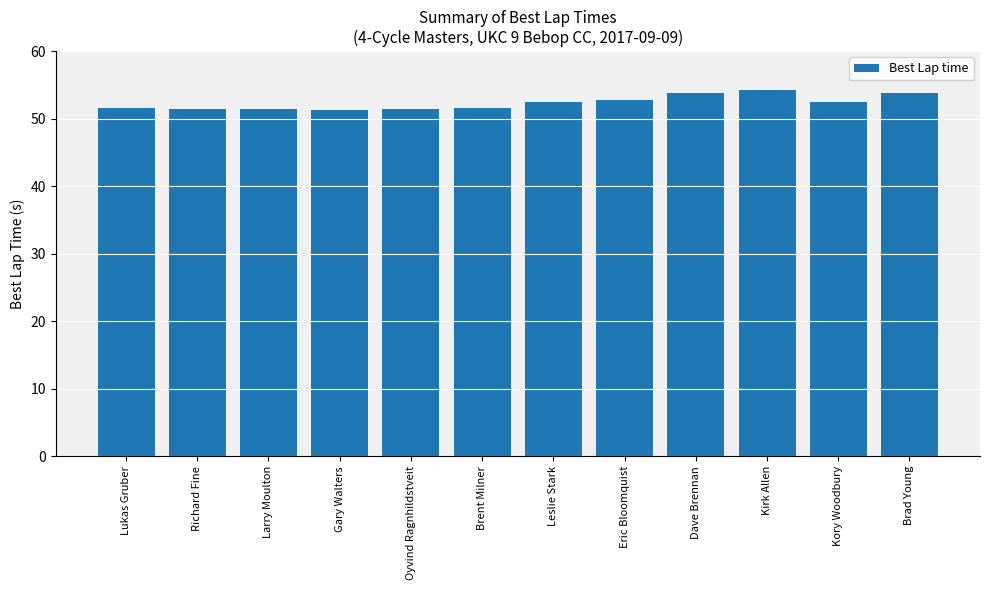

What is the minimum value shown in the chart?

51.3